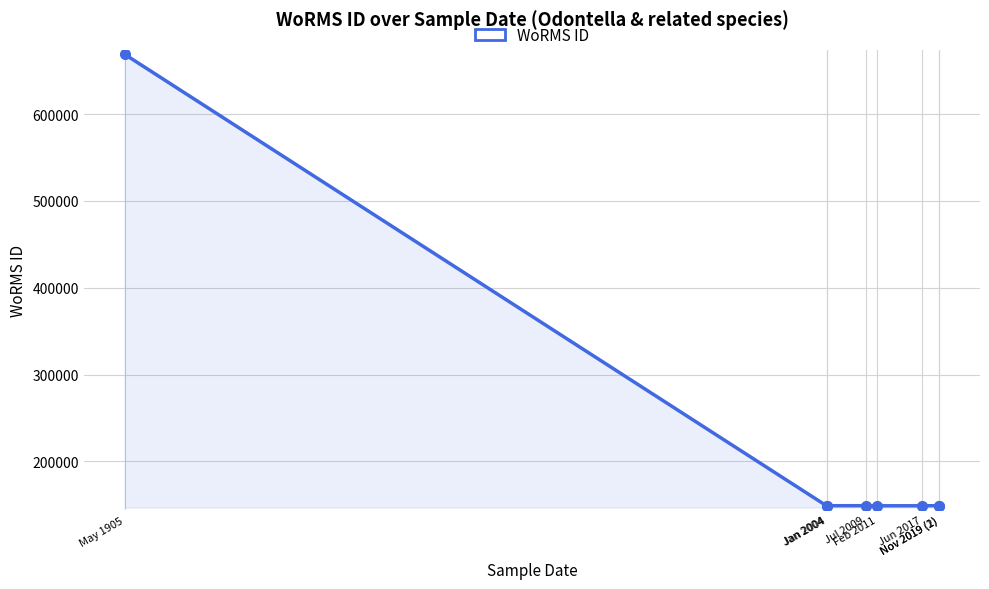

Reading left to right, list all the values displayed in this chart.

May 1905=668848	Jan 2004=148963	Jan 2004=149050	Jul 2009=149050	Feb 2011=148963	Jun 2017=148963	Nov 2019 (1)=149095	Nov 2019 (2)=149095